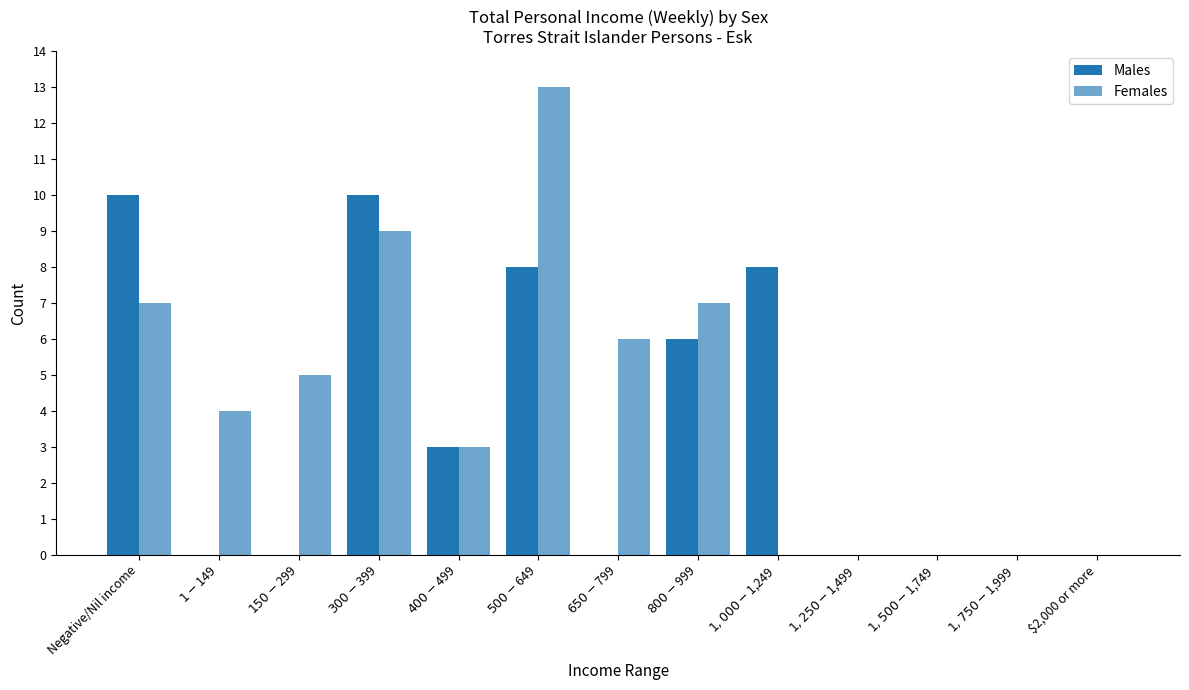

What is the label of the 2nd bar from the right?

$1,750-$1,999